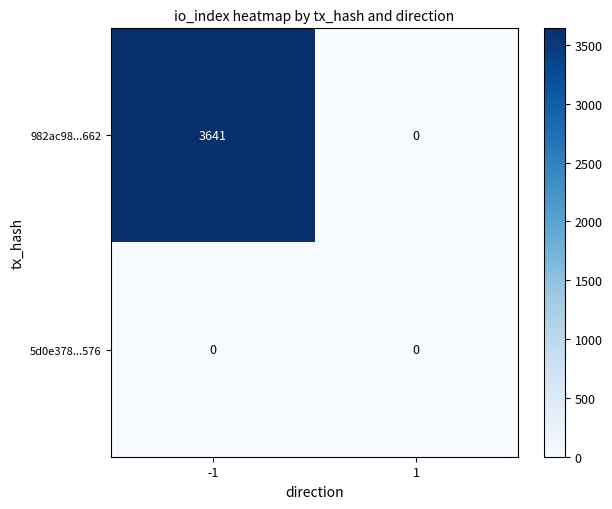

Reading left to right, transcribe all the data shown in this chart.

982ac98...662: -1=3641	1=0
5d0e378...576: -1=0	1=0